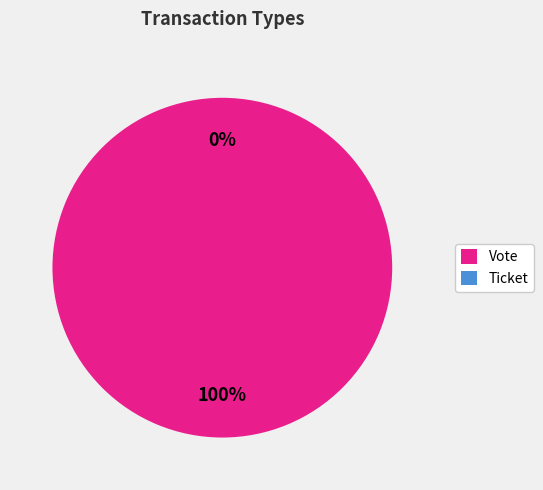

Which category has the biggest portion of the pie?

Vote